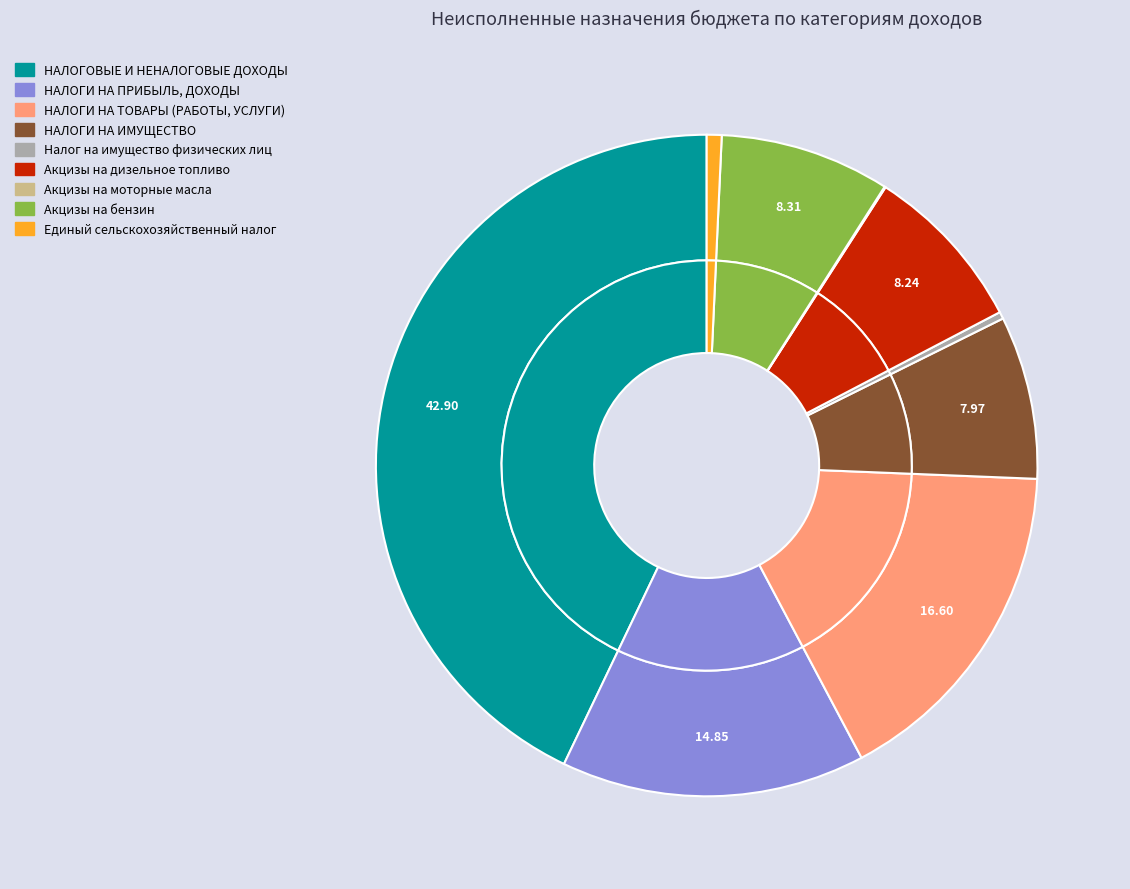

Count the number of slices in the pie.

10